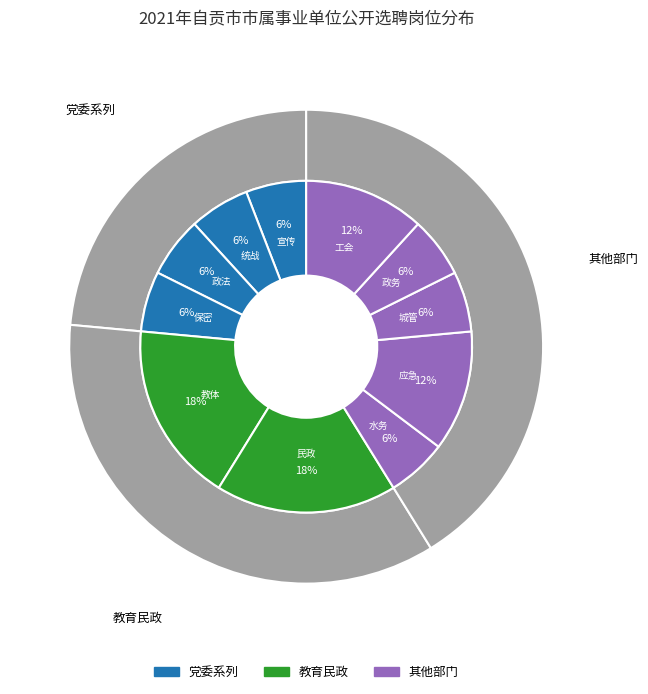

Is 市教育体育局 the majority of the pie?

No